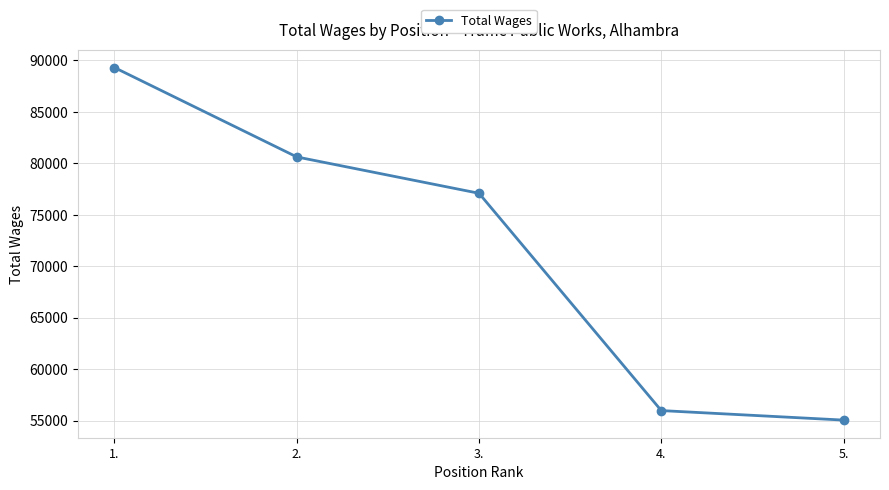

Reading left to right, extract all data points from this chart.

1.=89298	2.=80616	3.=77083	4.=55969	5.=55044